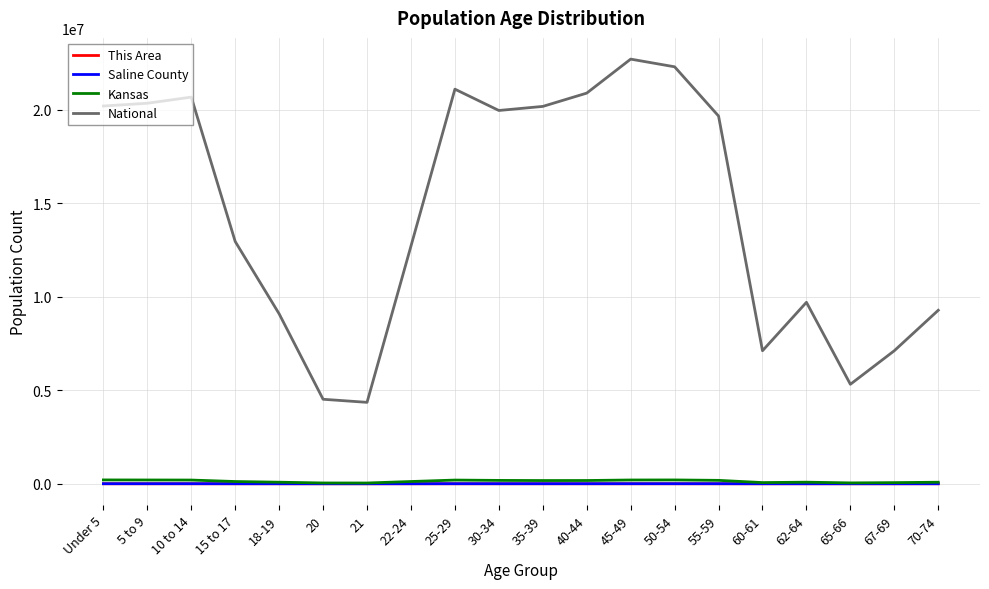

At which label does Kansas first exceed 172388?

Under 5